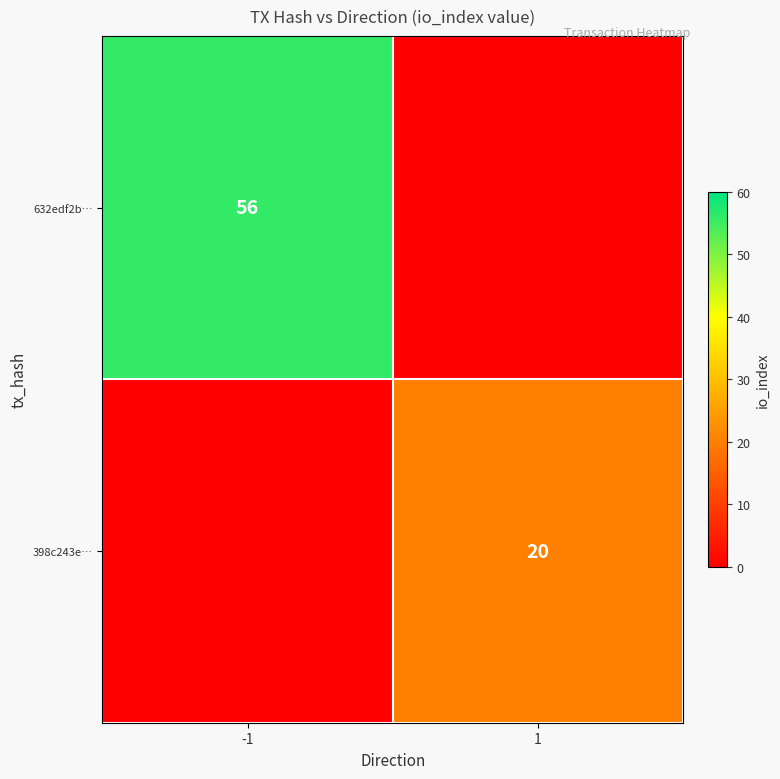

What is the greatest value displayed?

56